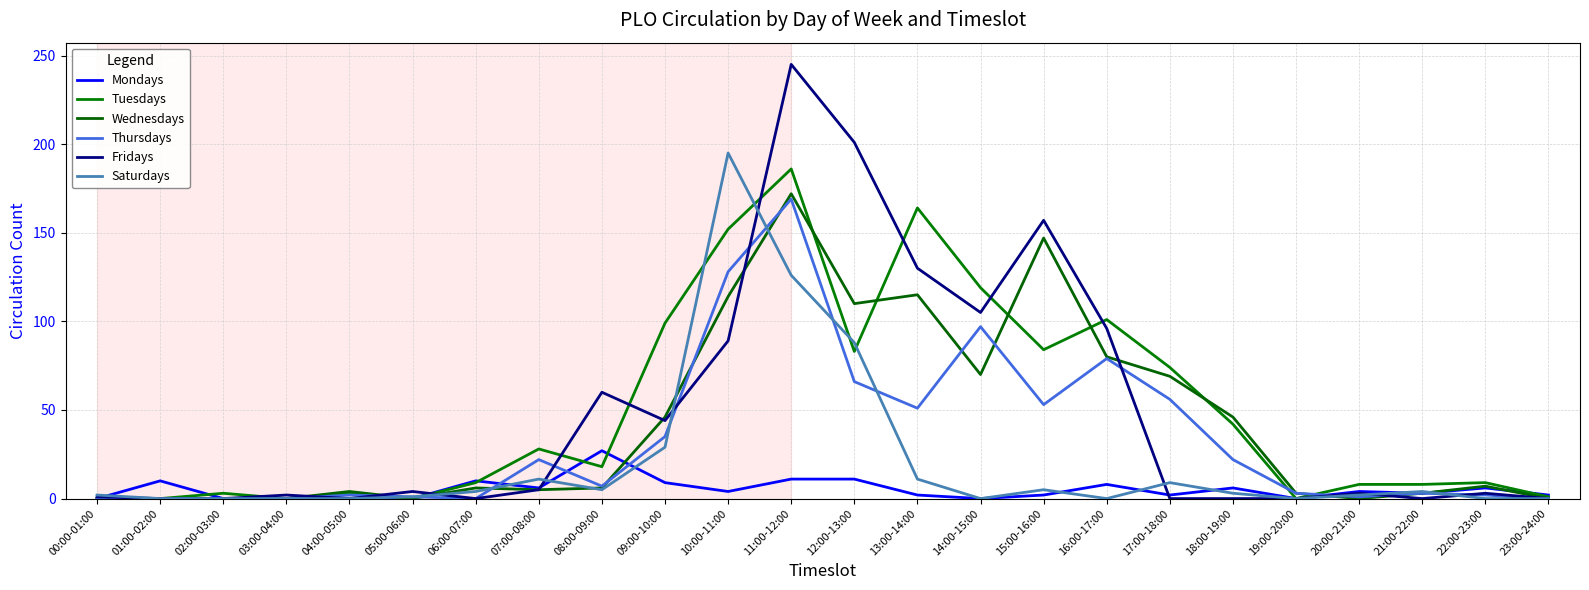

What is the approximate value of Thursdays at 14:00-15:00, to the nearest 5?

95